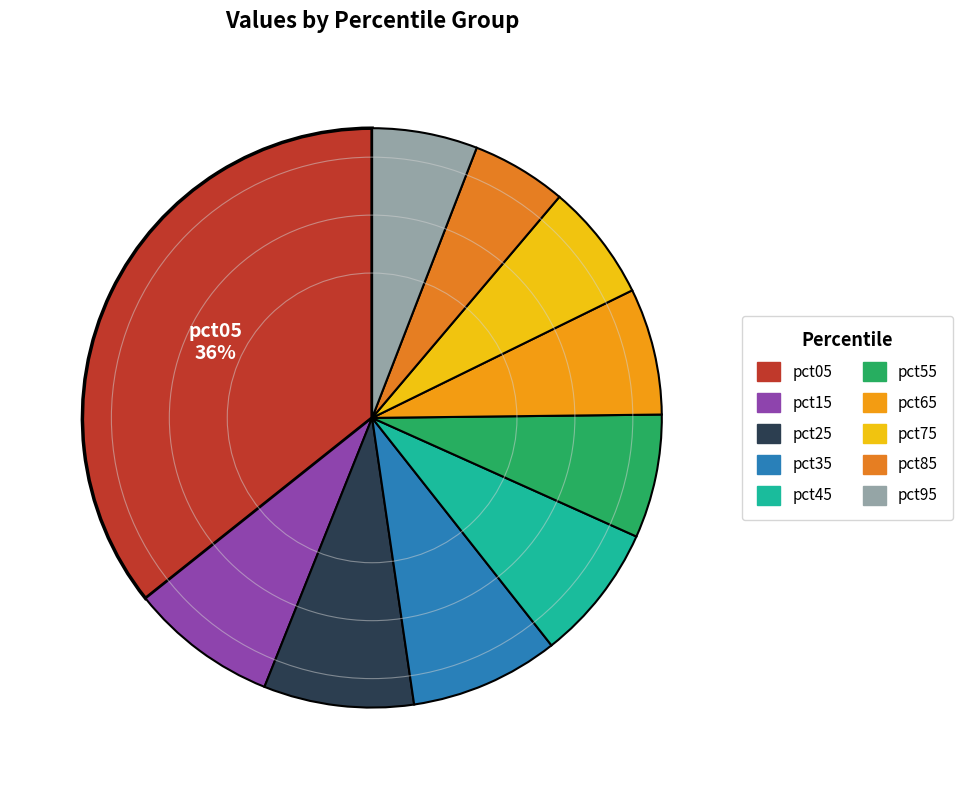

What is the change in value from pct45 to pct95?

-0.1